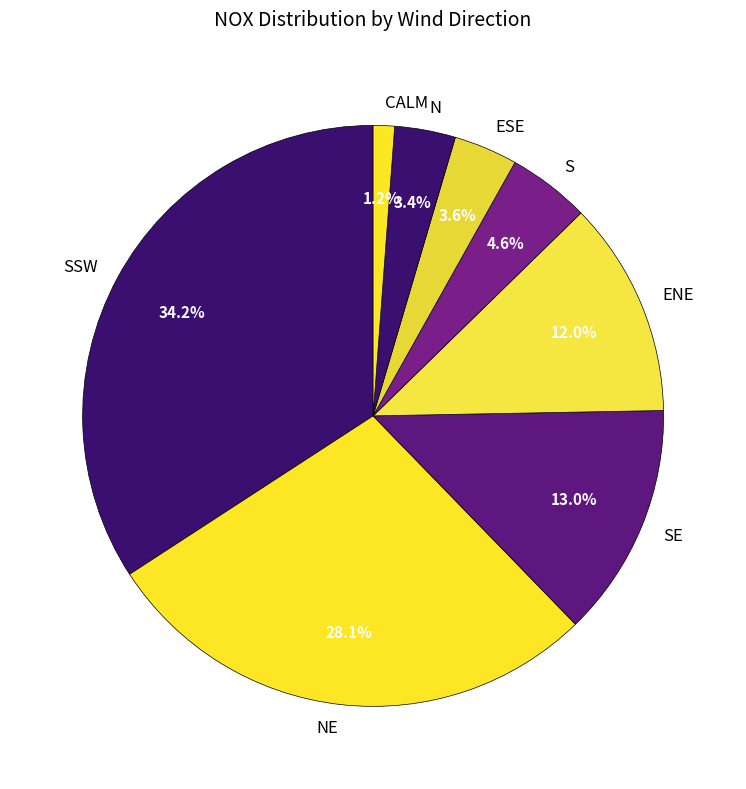

Does SSW account for over 50% of the chart?

No